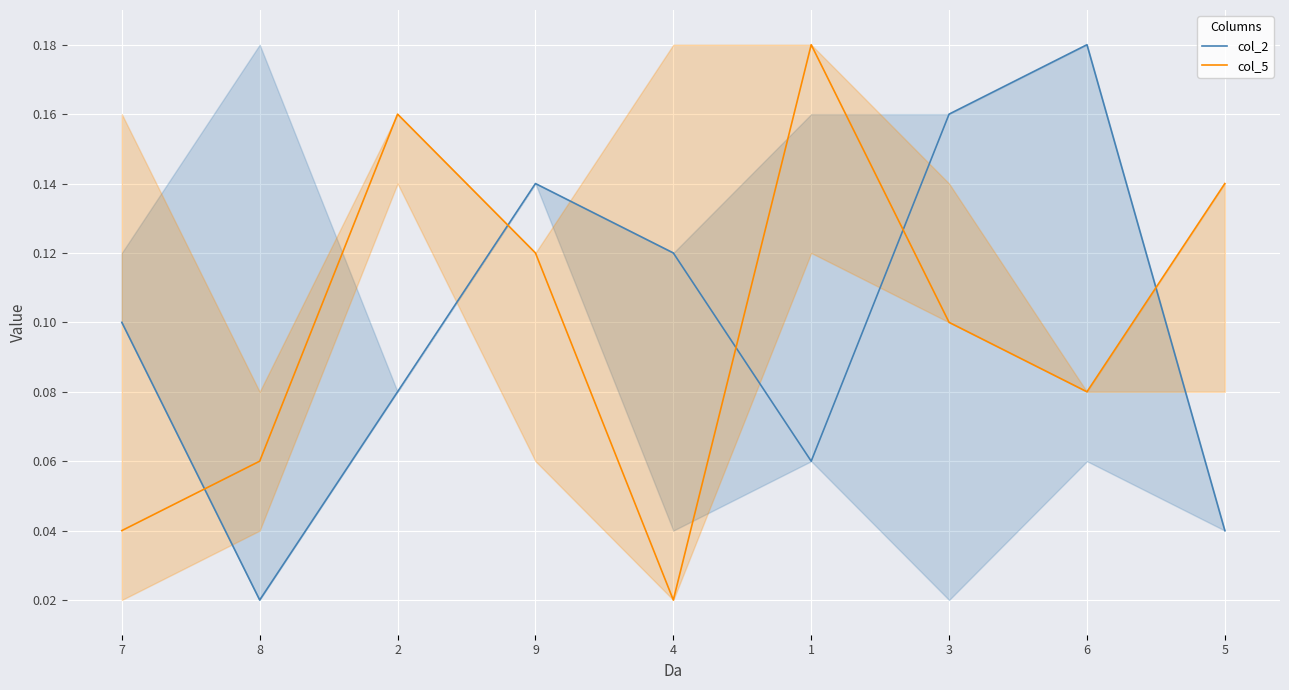

The col_2 series shows 0.3 at 6. True or false?

False